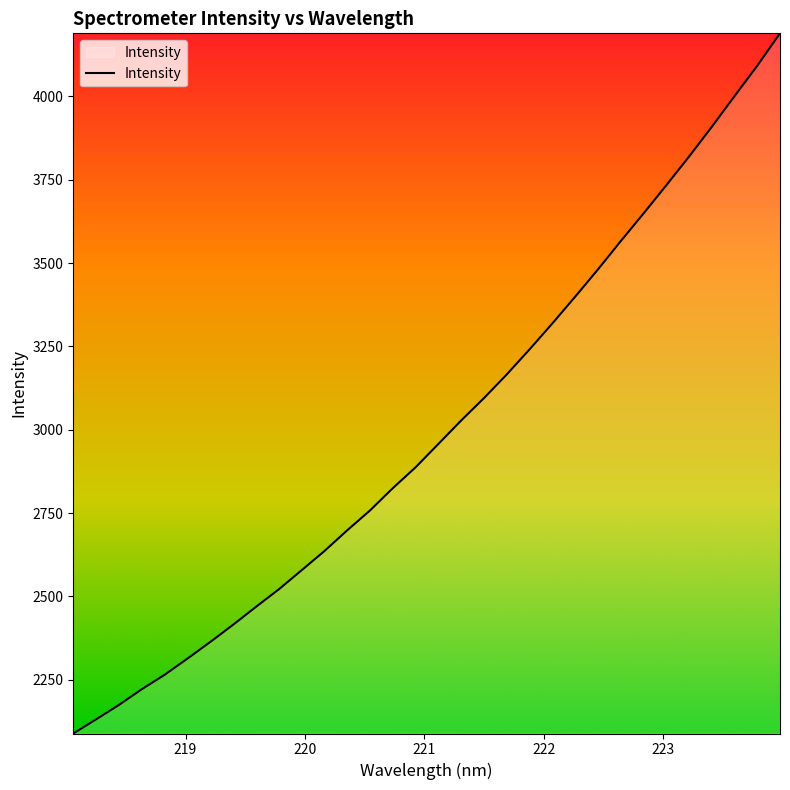

What is the difference between the maximum and minimum values?

2101.1